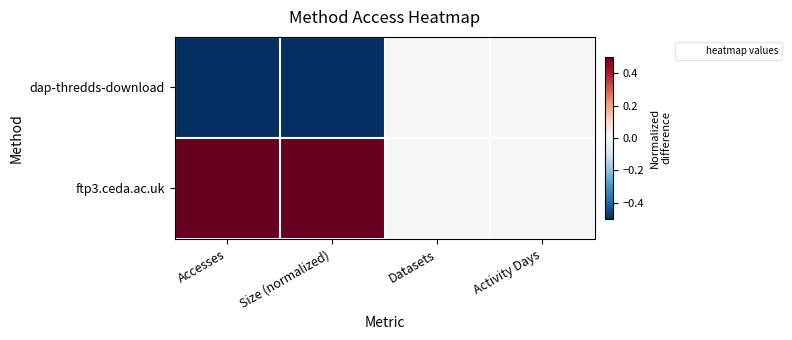

List the series in order of their peak value, lowest first.

dap-thredds-download, ftp3.ceda.ac.uk